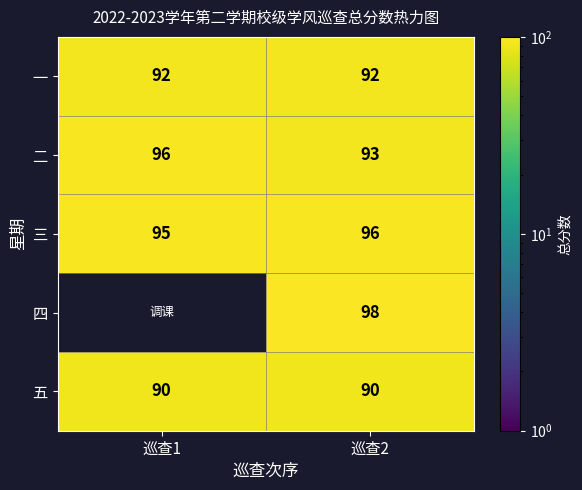

Is the value of 五 at 巡查2 greater than the value of 二 at 巡查1?

No